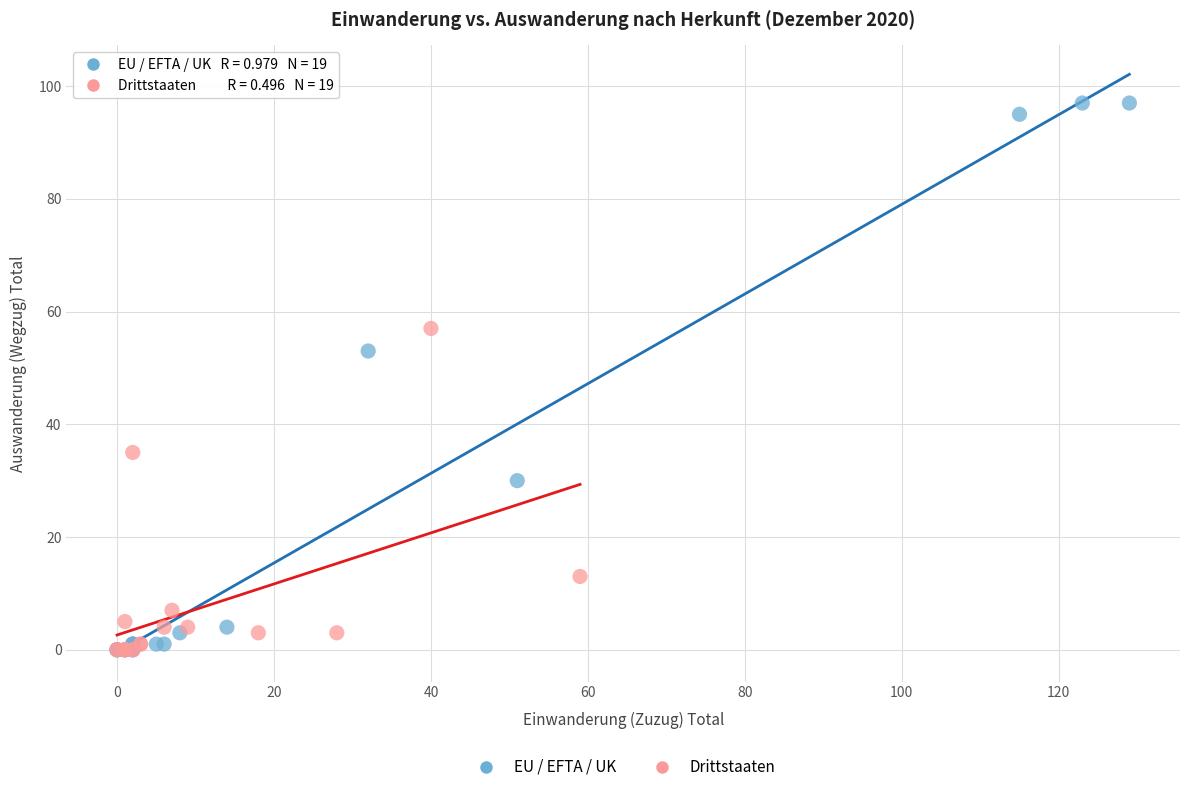

Which series contains the highest Y value?

EU / EFTA / UK